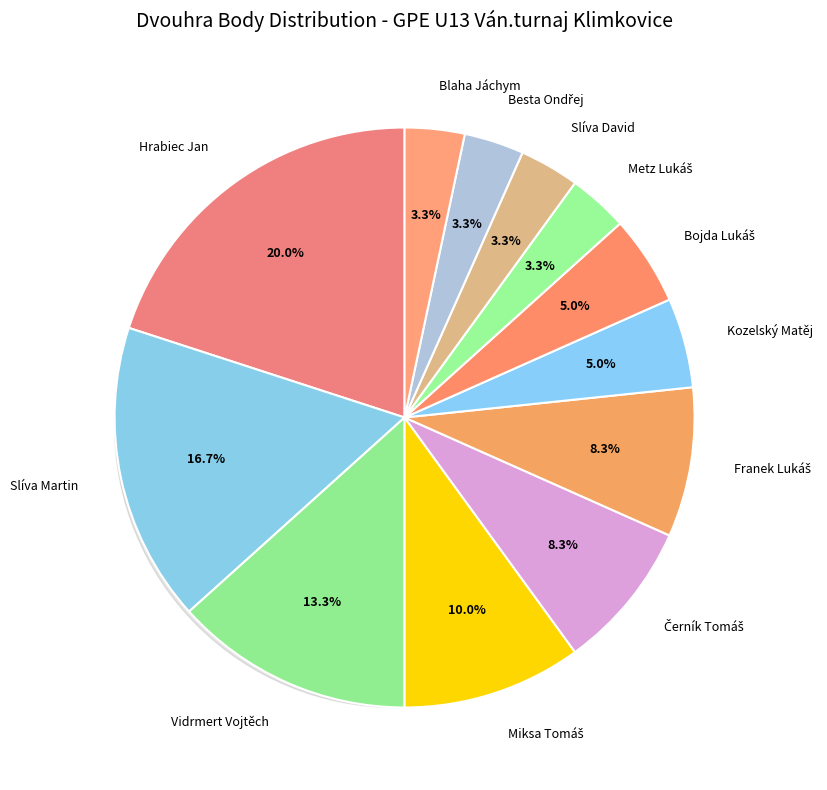

To the nearest percent, what portion does Bojda Lukáš represent?

5%